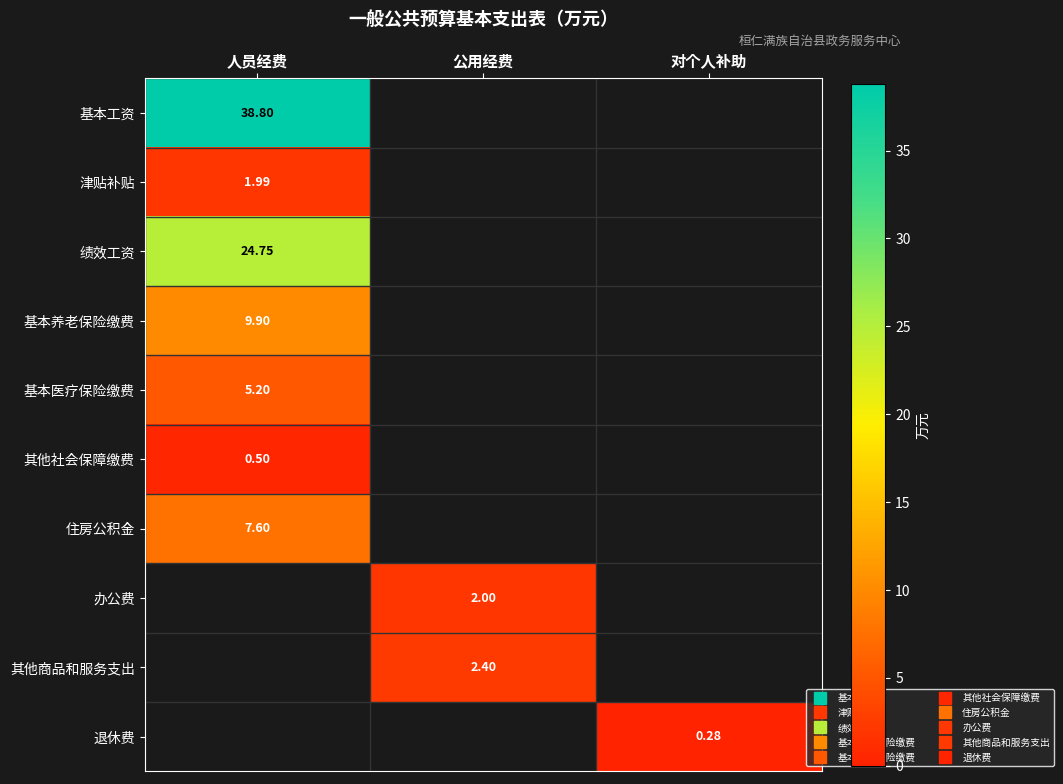

At how many categories does at least one series exceed 20?

1